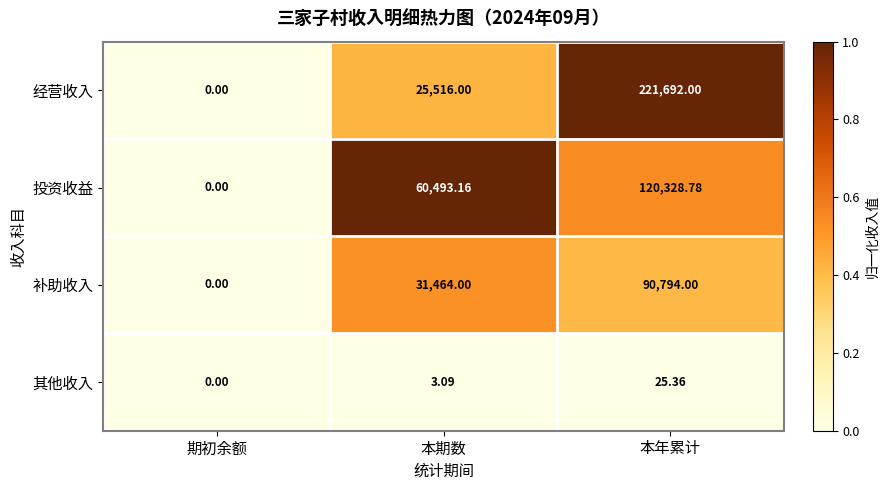

Rank the series at 本期数 from highest to lowest value.

投资收益, 补助收入, 经营收入, 其他收入